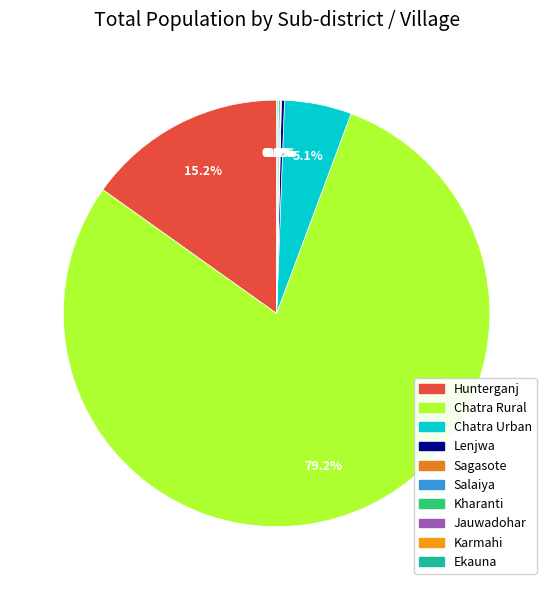

True or false: Jauwadohar accounts for 1% of the total.

False